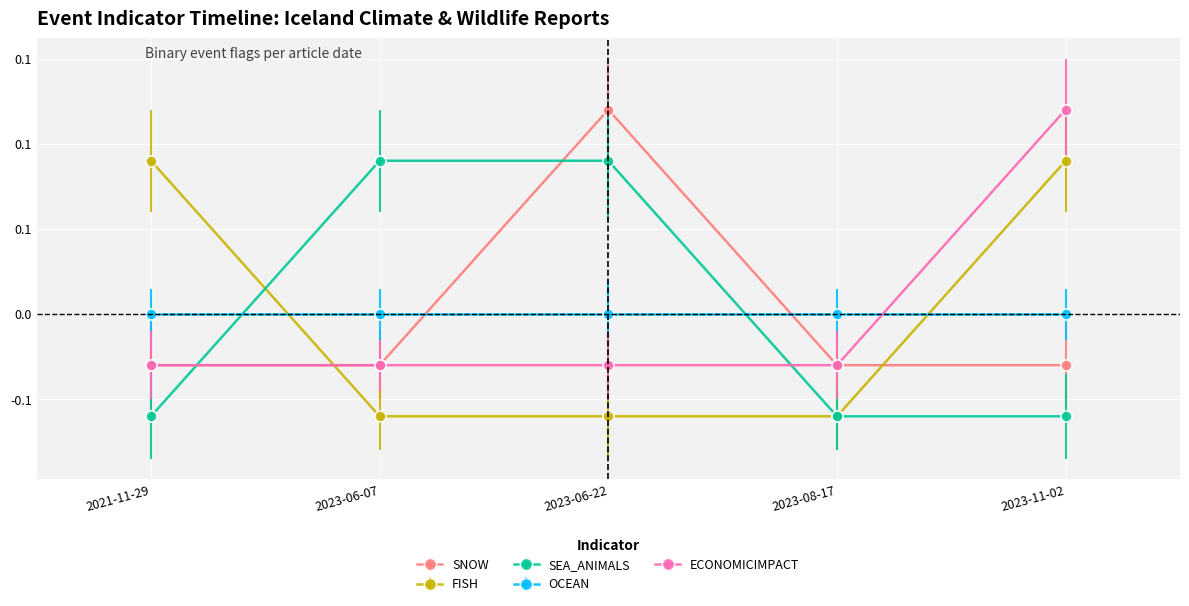

Is this an area chart (filled region under the line)?

No